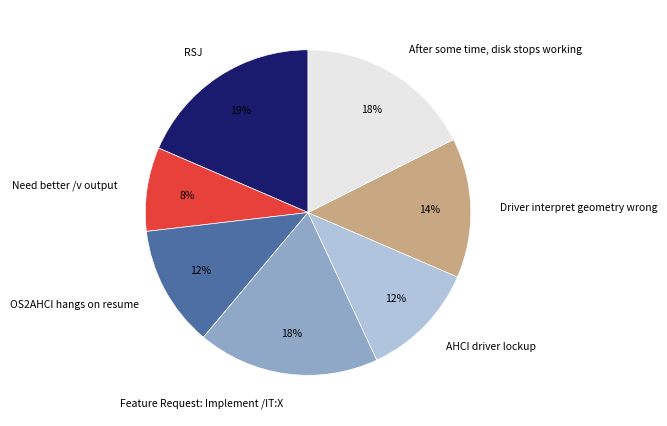

Combined, do RSJ and Driver interpret geometry wrong account for over 50%?

No